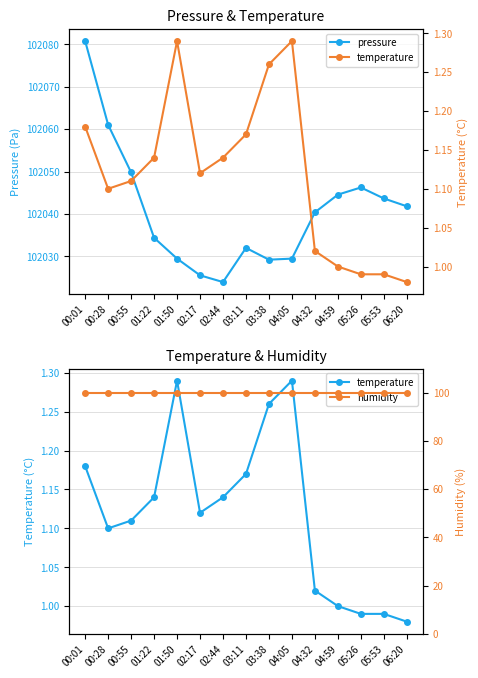

How many data points in temperature are above 1?

11